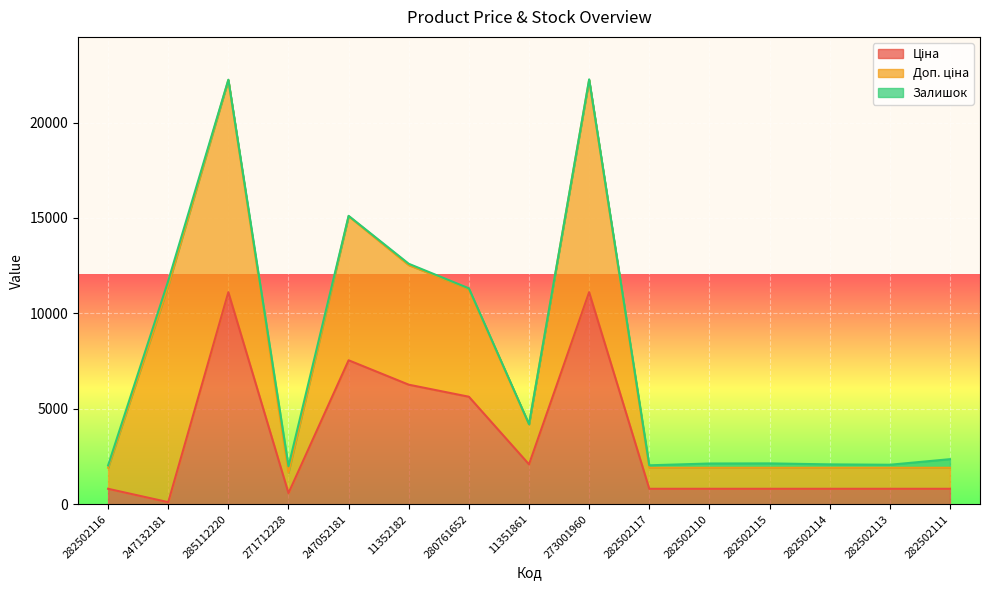

True or false: Ціна and Доп. ціна intersect in this chart.

False